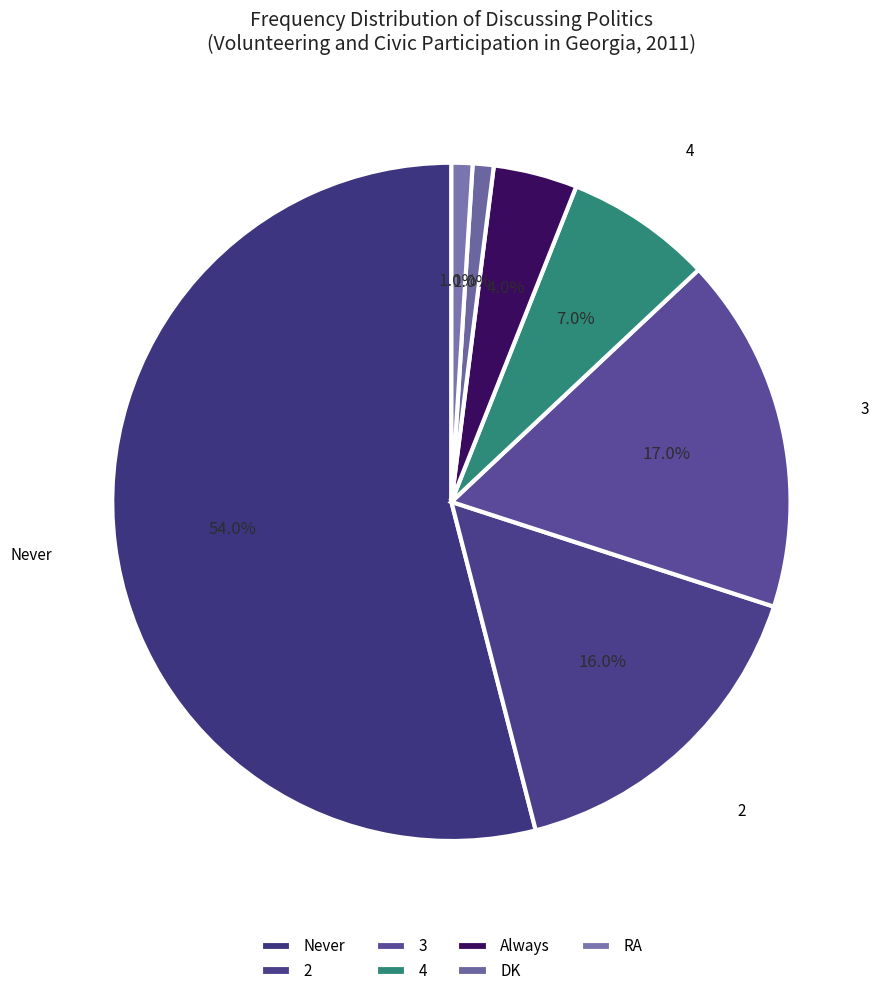

Does any single category account for the majority?

Yes